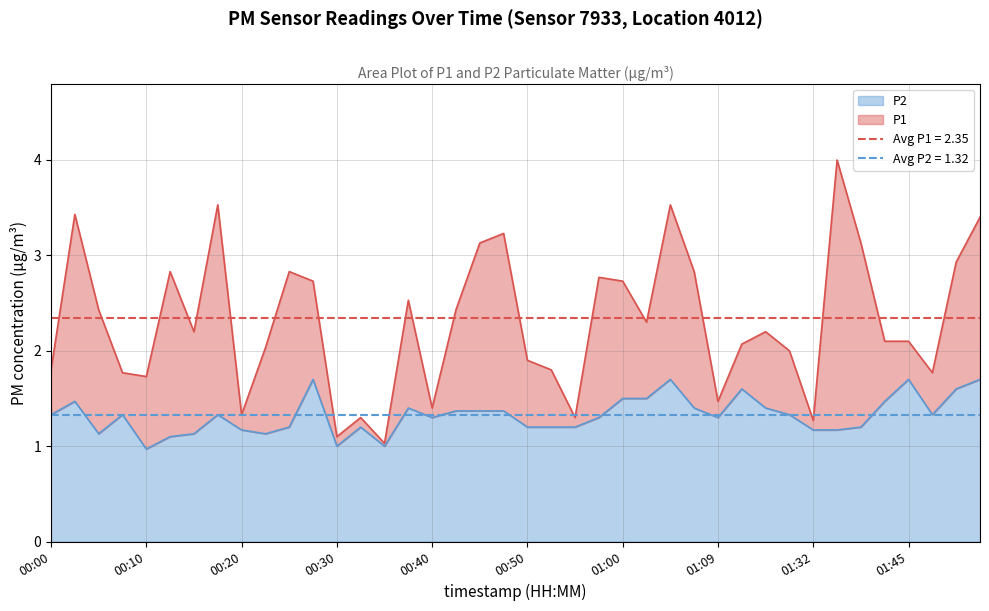

List the series in order of their peak value, highest first.

P1, P2